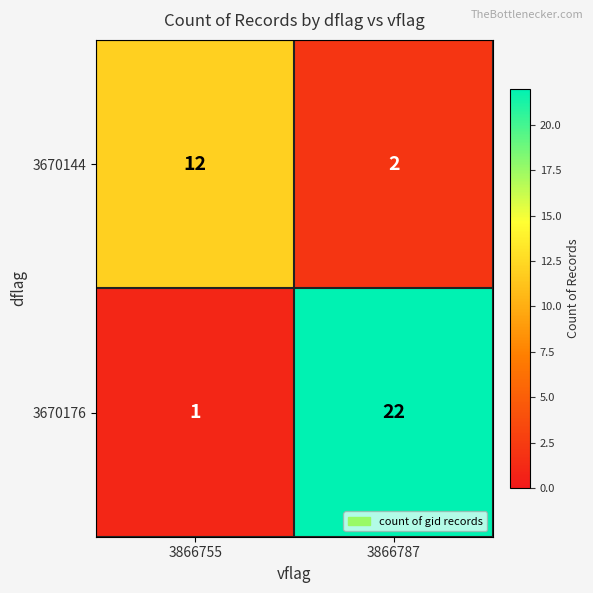

The 3670144 series shows 12 at 3866755. True or false?

True